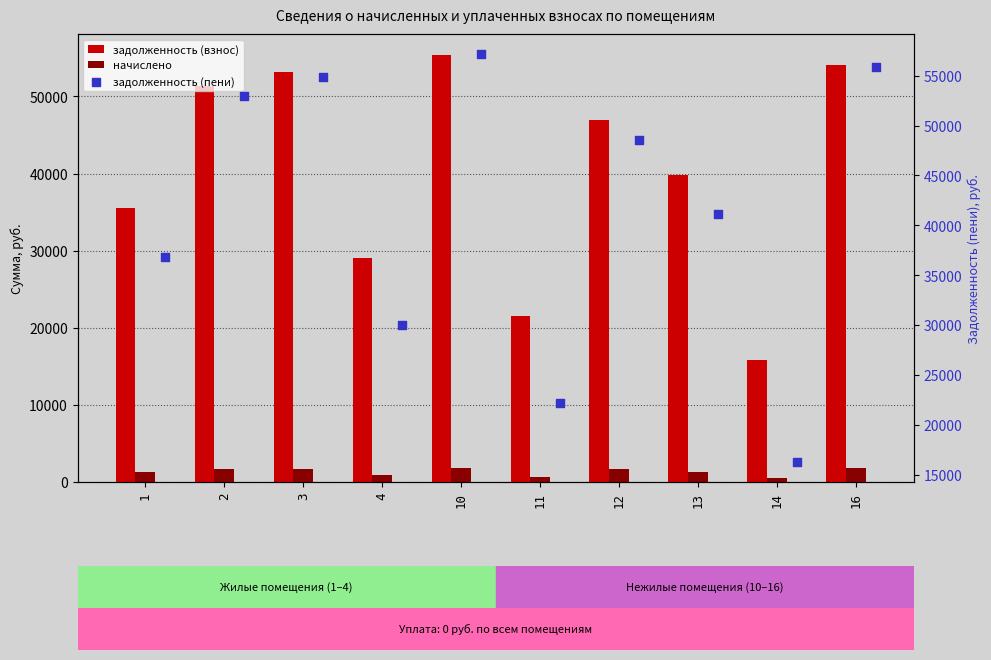

What is the total value across all series at 4?

59956.4